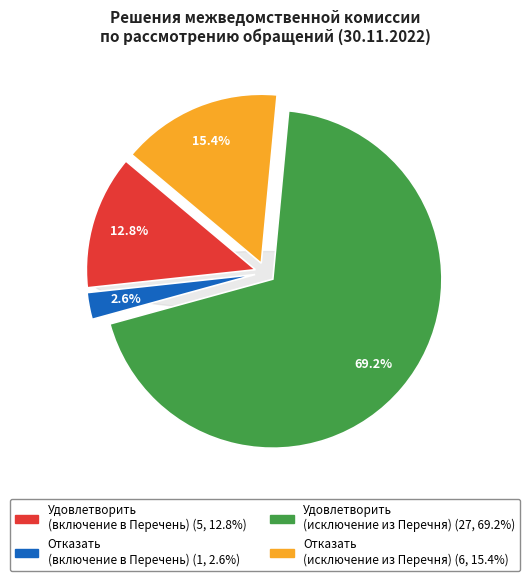

What is the majority slice?

Удовлетворить (исключение)